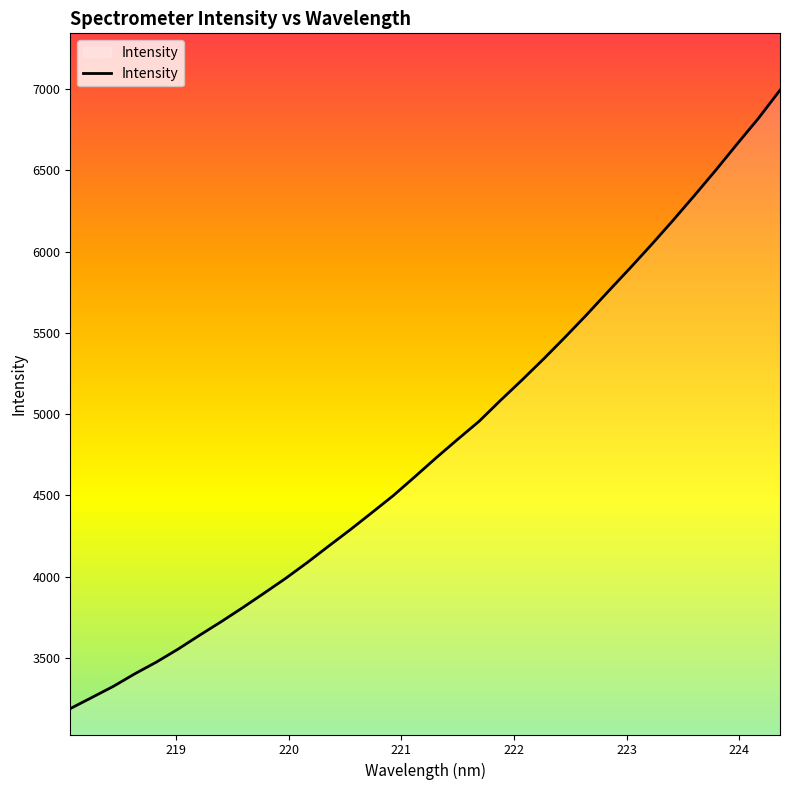

What is the maximum value shown in the chart?

6994.3